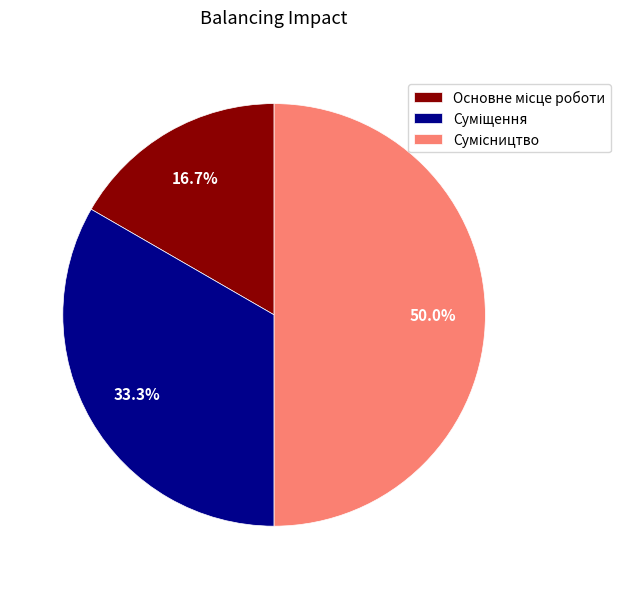

How many slices are in this pie chart?

3